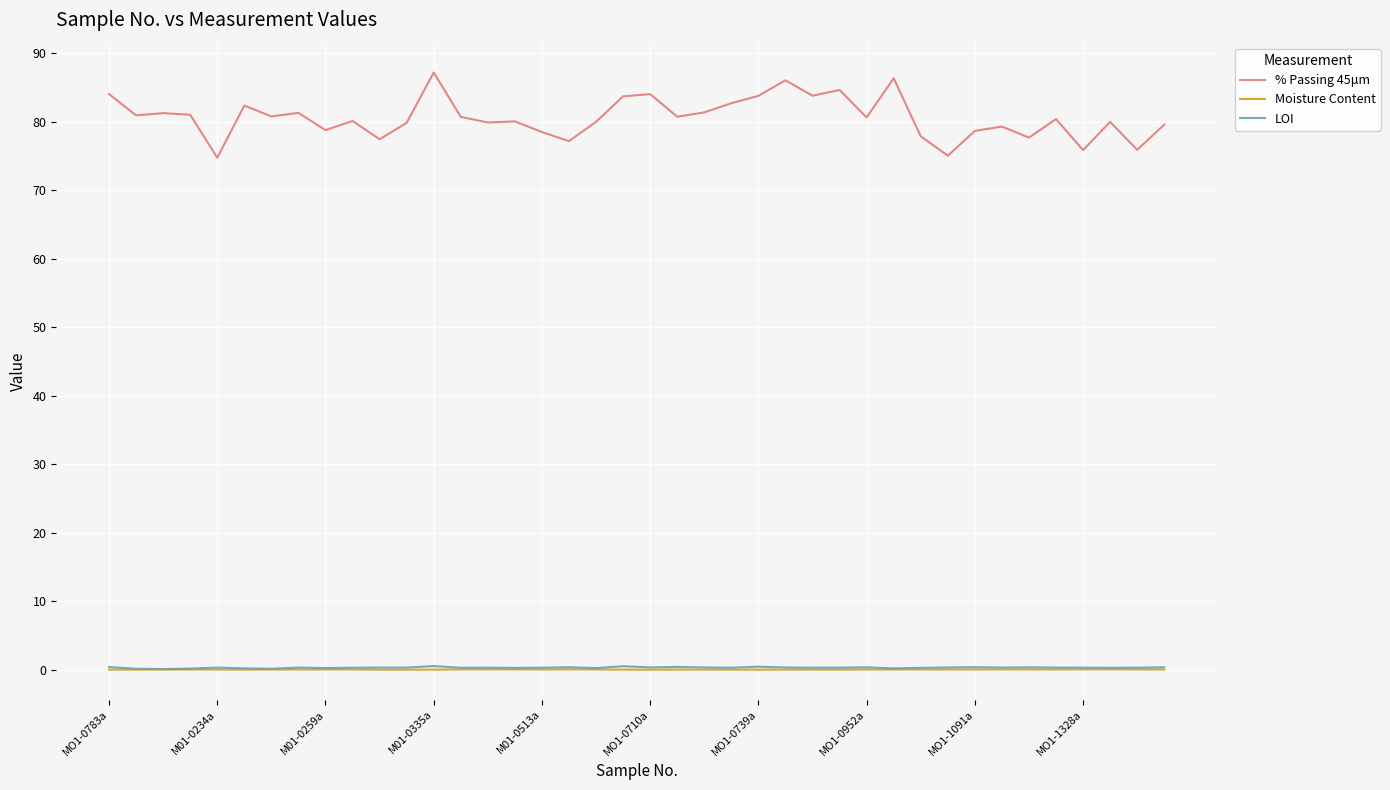

Which series has the widest spread of values?

% Passing 45μm